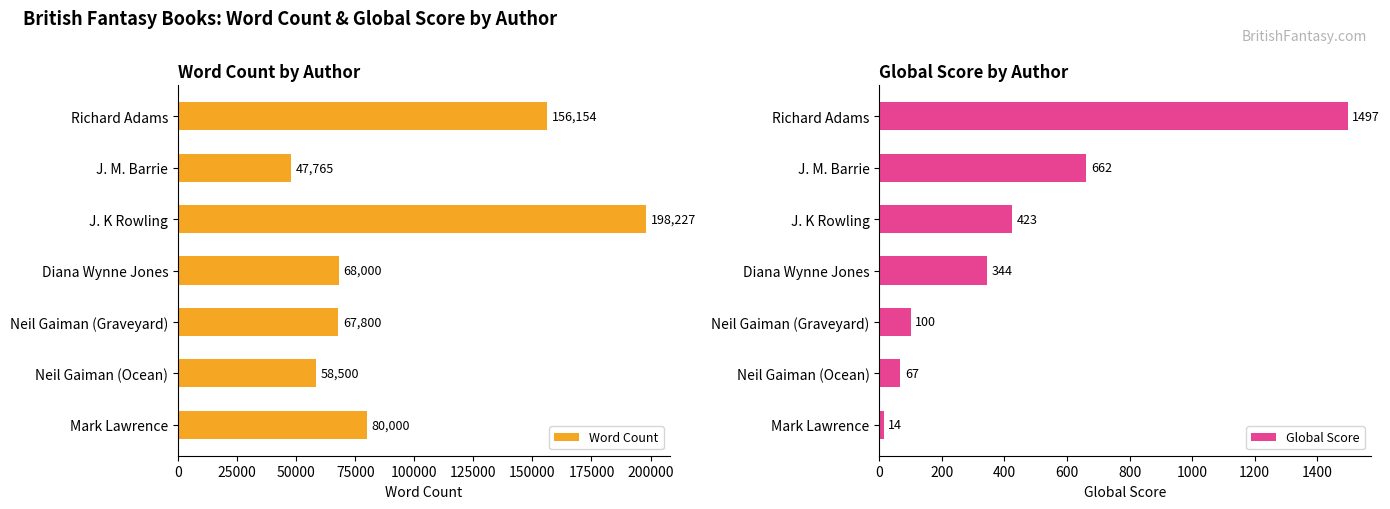

The value of Global Score at Diana Wynne Jones is 344. True or false?

True